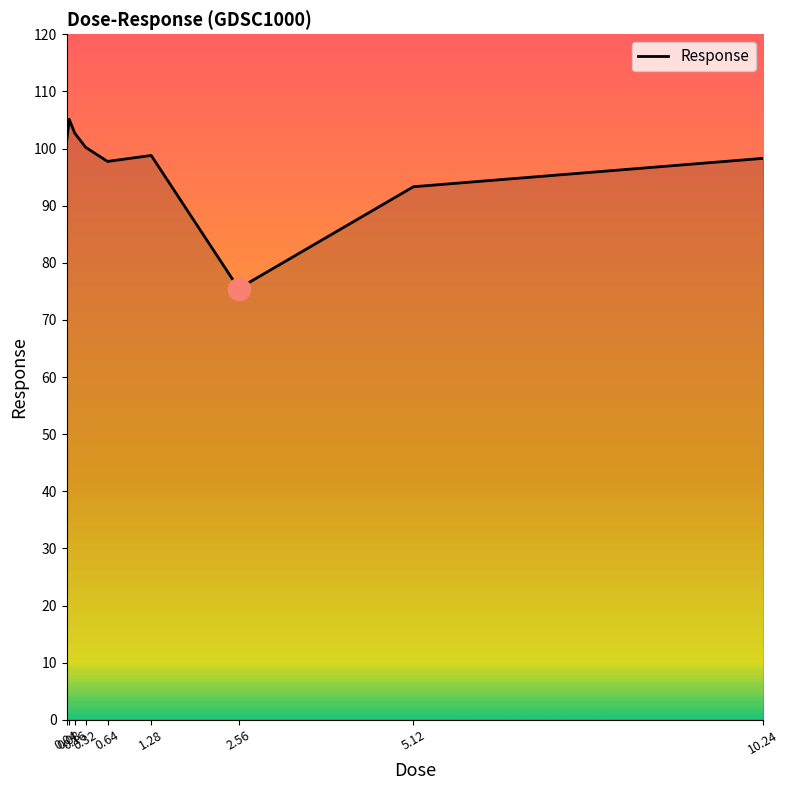

What is the difference between the maximum and minimum values?

29.6